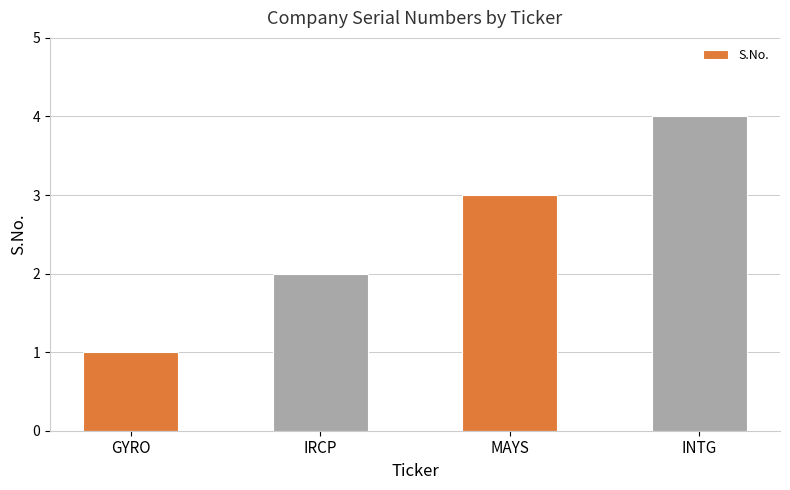

Which category has the lowest value across all series?

GYRO